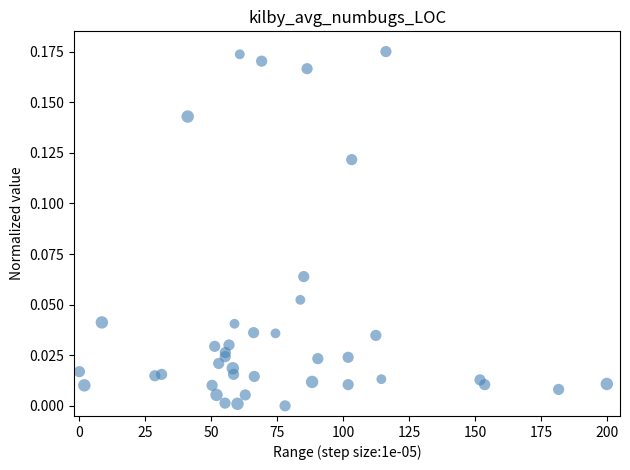

What is the range of X values (max minus min)?

200.0